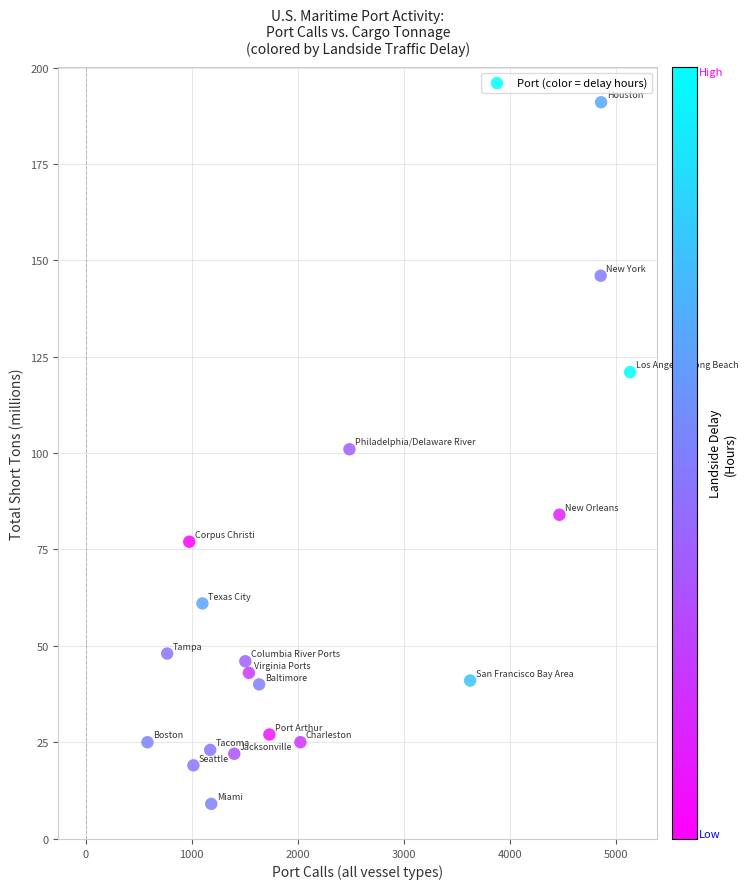

What is the range of X values (max minus min)?

4547